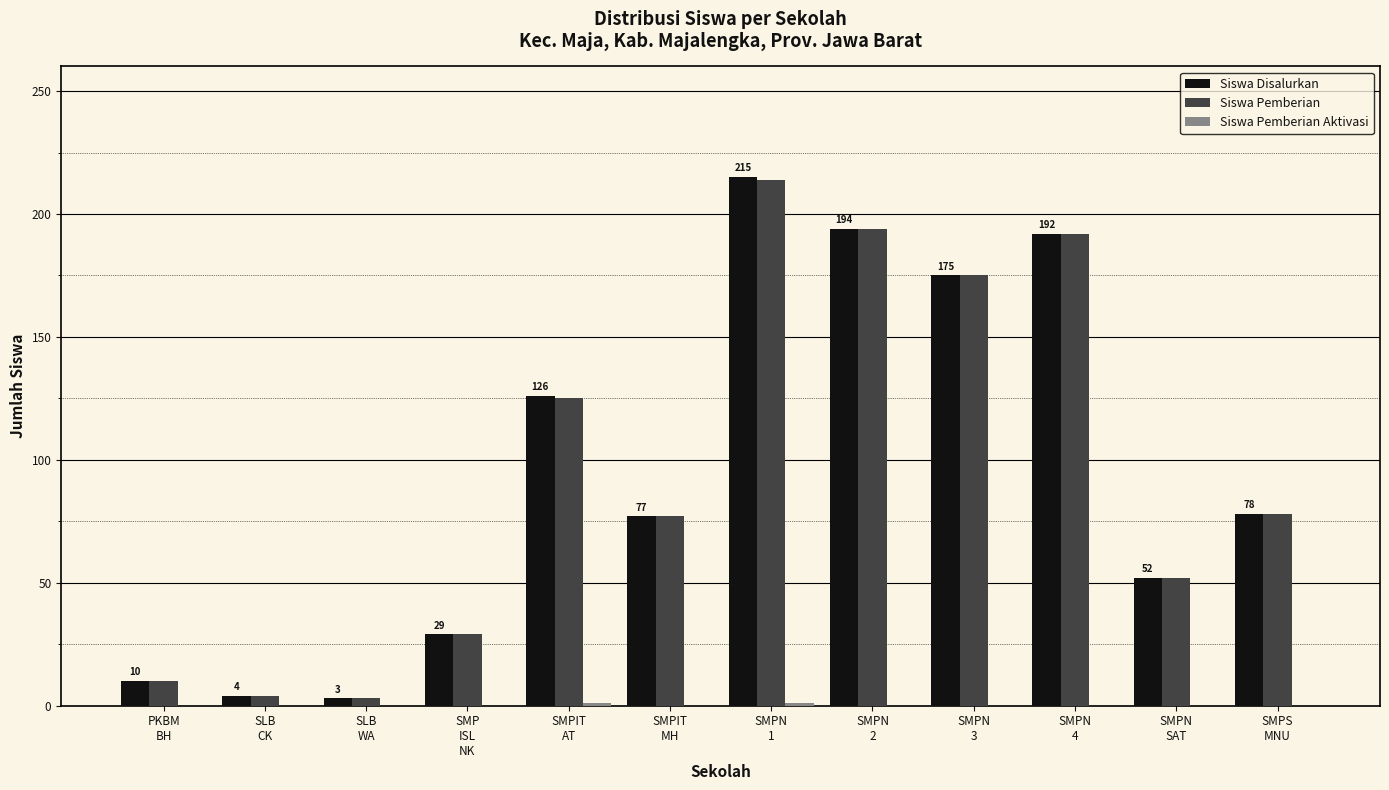

At which label is Siswa Pemberian closest to 108?

SMPIT
AT